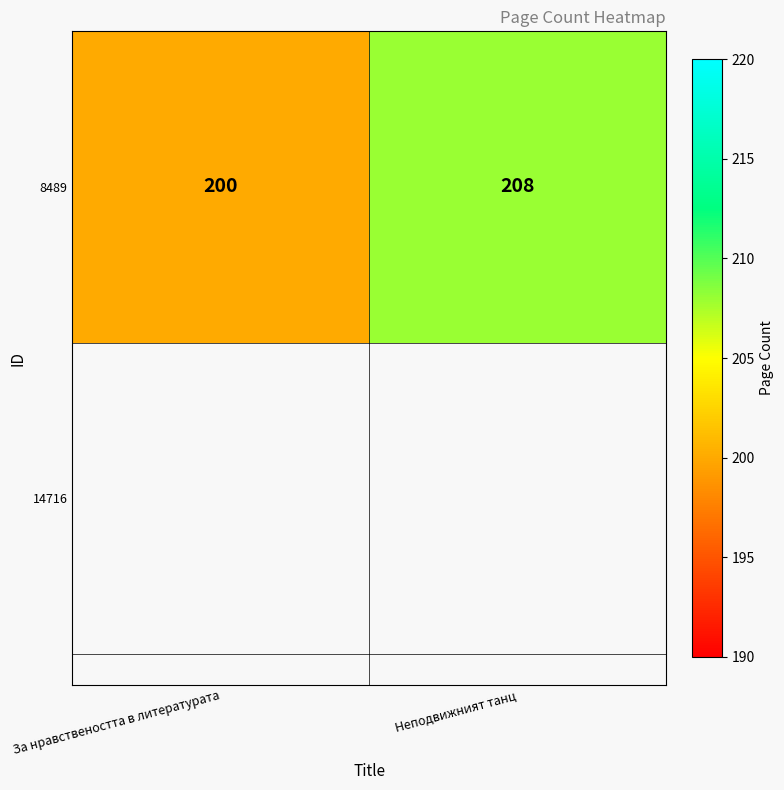

How many series are shown in this chart?

1